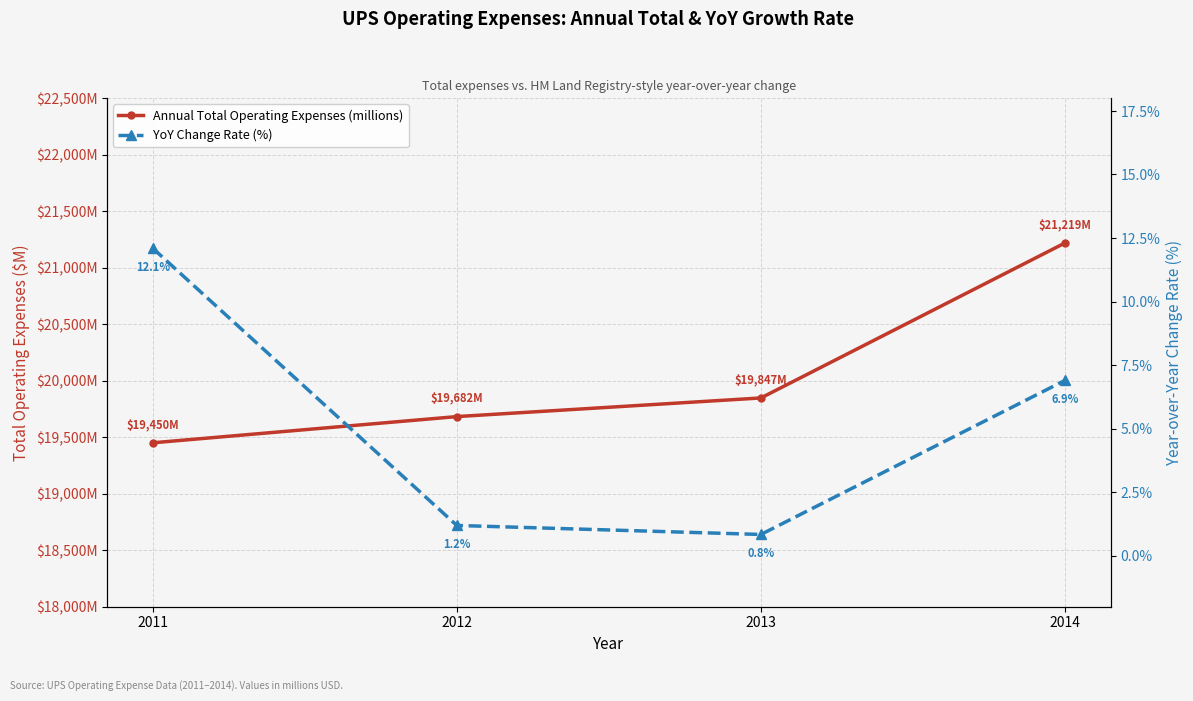

What is the highest value of the YoY Change Rate (%) series?

12.1